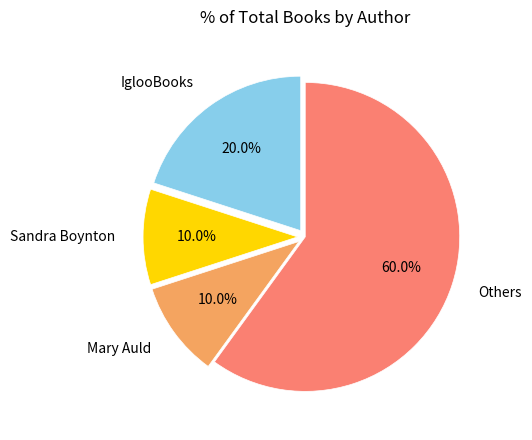

Does Sandra Boynton account for over 50% of the chart?

No